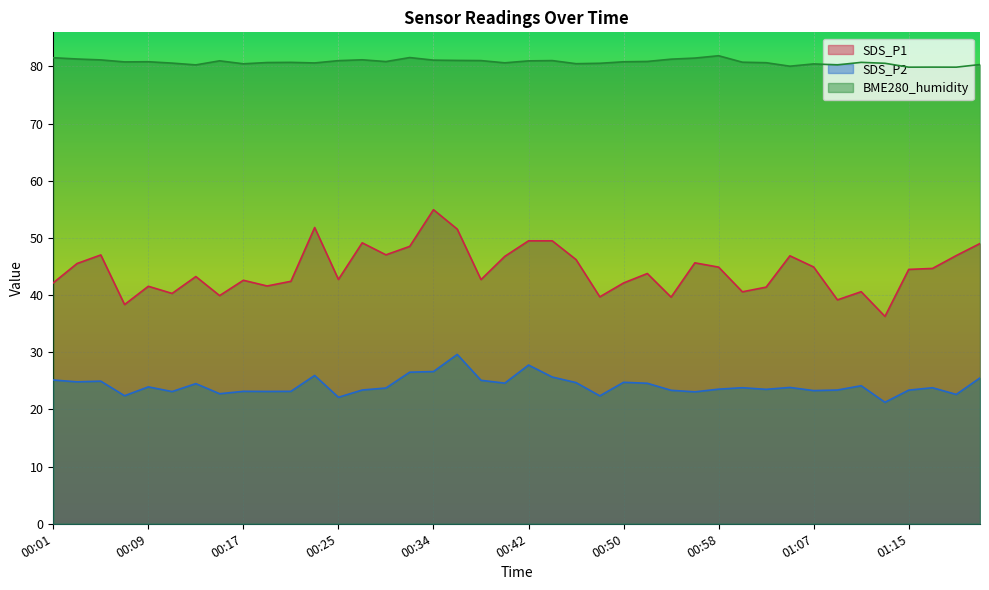

Reading left to right, transcribe all the data shown in this chart.

SDS_P1: 00:01=42.1	00:03=45.5	00:05=47.0	00:07=38.4	00:09=41.5	00:11=40.3	00:13=43.2	00:15=39.9	00:17=42.6	00:19=41.6	00:21=42.4	00:23=51.8	00:25=42.8	00:28=49.1	00:30=47.0	00:32=48.5	00:34=55.0	00:36=51.5	00:38=42.7	00:40=46.8	00:42=49.5	00:44=49.5	00:46=46.2	00:48=39.7	00:50=42.1	00:52=43.8	00:54=39.6	00:56=45.6	00:58=44.9	01:00=40.6	01:02=41.4	01:05=46.9	01:07=44.9	01:09=39.2	01:11=40.6	01:13=36.3	01:15=44.5	01:17=44.7	01:19=46.9	01:21=49.0
SDS_P2: 00:01=25.1	00:03=24.8	00:05=24.9	00:07=22.4	00:09=23.9	00:11=23.1	00:13=24.5	00:15=22.8	00:17=23.2	00:19=23.1	00:21=23.2	00:23=25.9	00:25=22.1	00:28=23.4	00:30=23.8	00:32=26.5	00:34=26.6	00:36=29.6	00:38=25.1	00:40=24.6	00:42=27.8	00:44=25.7	00:46=24.7	00:48=22.4	00:50=24.8	00:52=24.6	00:54=23.4	00:56=23.1	00:58=23.6	01:00=23.8	01:02=23.5	01:05=23.9	01:07=23.3	01:09=23.4	01:11=24.1	01:13=21.2	01:15=23.4	01:17=23.8	01:19=22.6	01:21=25.5
BME280_humidity: 00:01=81.5	00:03=81.3	00:05=81.2	00:07=80.8	00:09=80.8	00:11=80.6	00:13=80.3	00:15=81.0	00:17=80.5	00:19=80.7	00:21=80.7	00:23=80.6	00:25=81.0	00:28=81.2	00:30=80.9	00:32=81.6	00:34=81.1	00:36=81.1	00:38=81.0	00:40=80.6	00:42=81.0	00:44=81.0	00:46=80.5	00:48=80.6	00:50=80.8	00:52=80.9	00:54=81.3	00:56=81.5	00:58=81.9	01:00=80.8	01:02=80.7	01:05=80.0	01:07=80.5	01:09=80.3	01:11=80.7	01:13=80.6	01:15=79.9	01:17=79.9	01:19=79.9	01:21=80.3